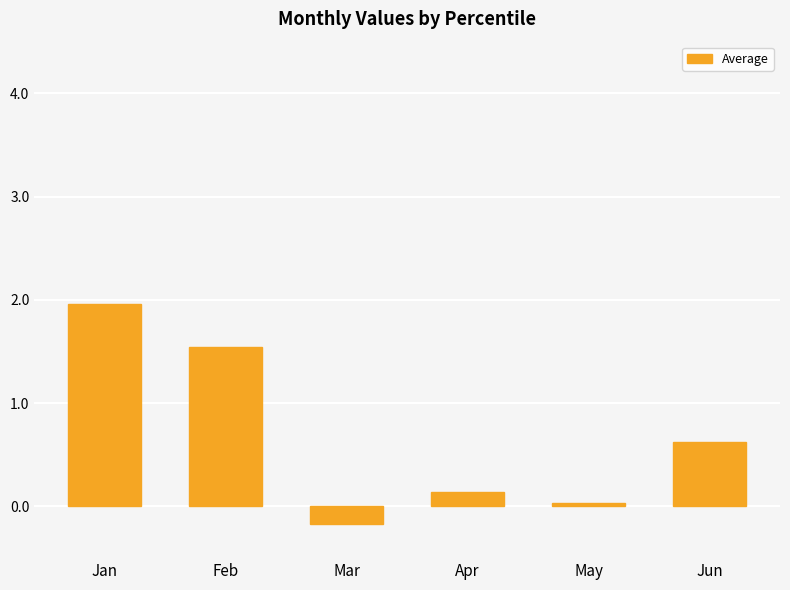

How many data points are less than 0?

1